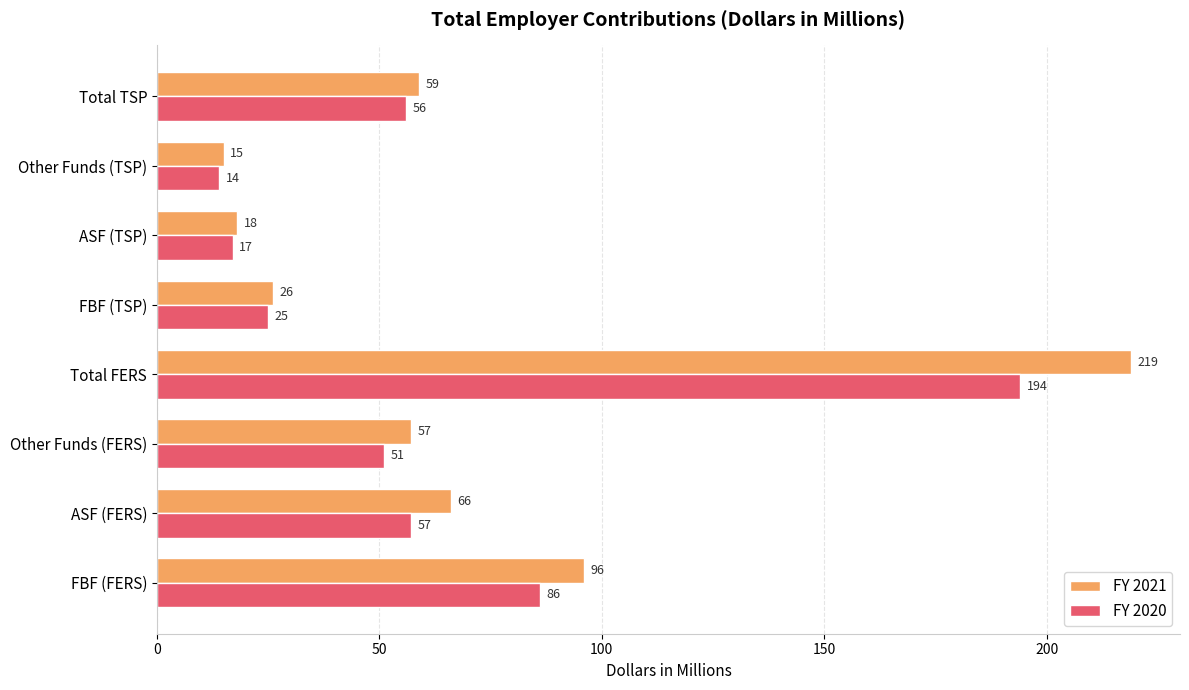

The FY 2020 series shows 86 at FBF (FERS). True or false?

True